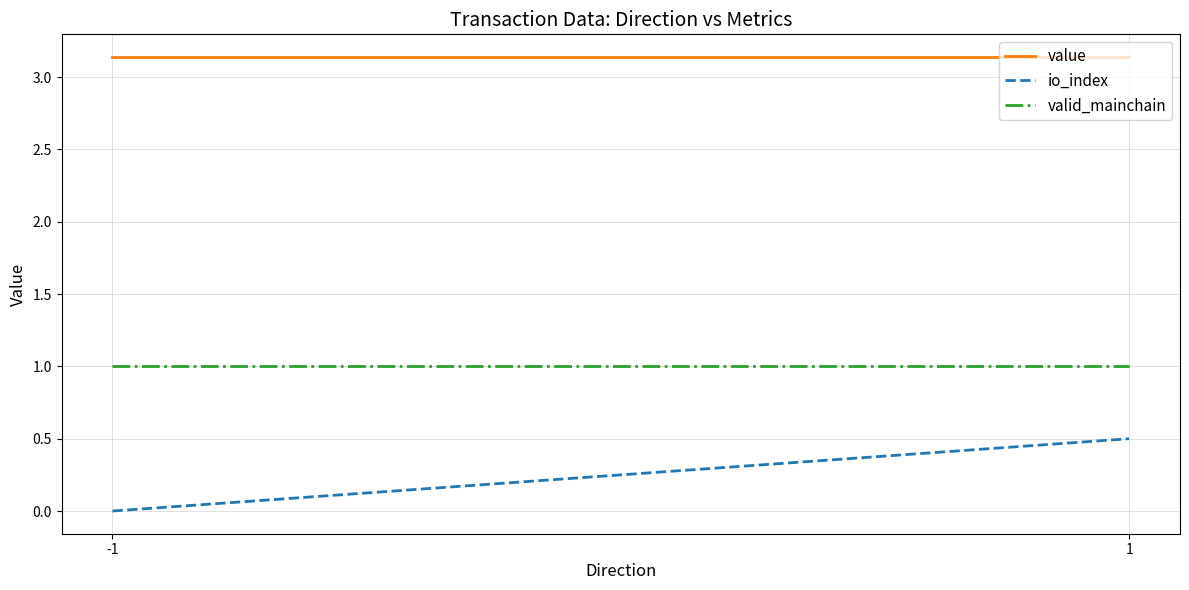

What is the sum of the value values at -1 and 1?

6.3